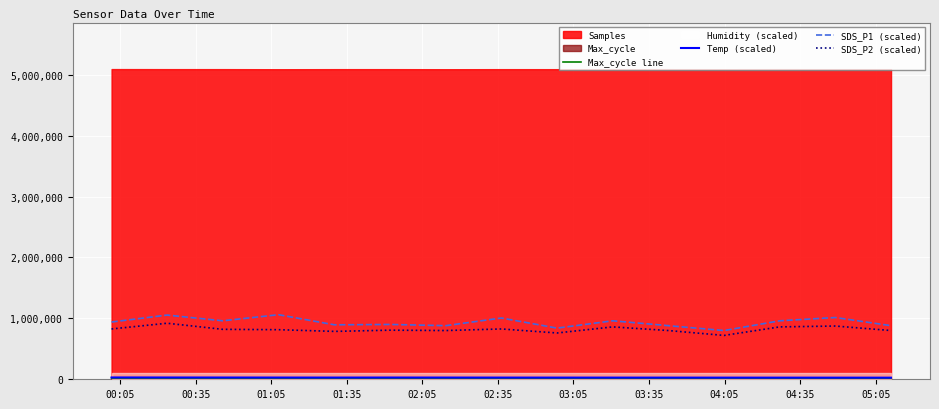

What is the average value of the SDS_P1 (scaled) series?

935200.0